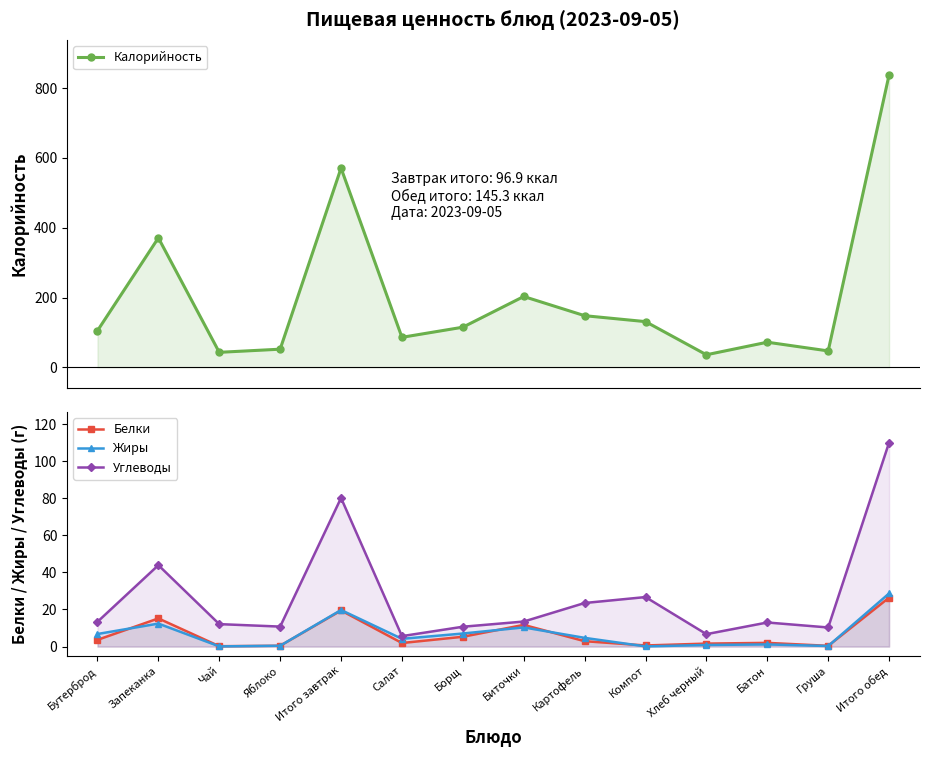

Where is the first local maximum for Белки?

Запеканка